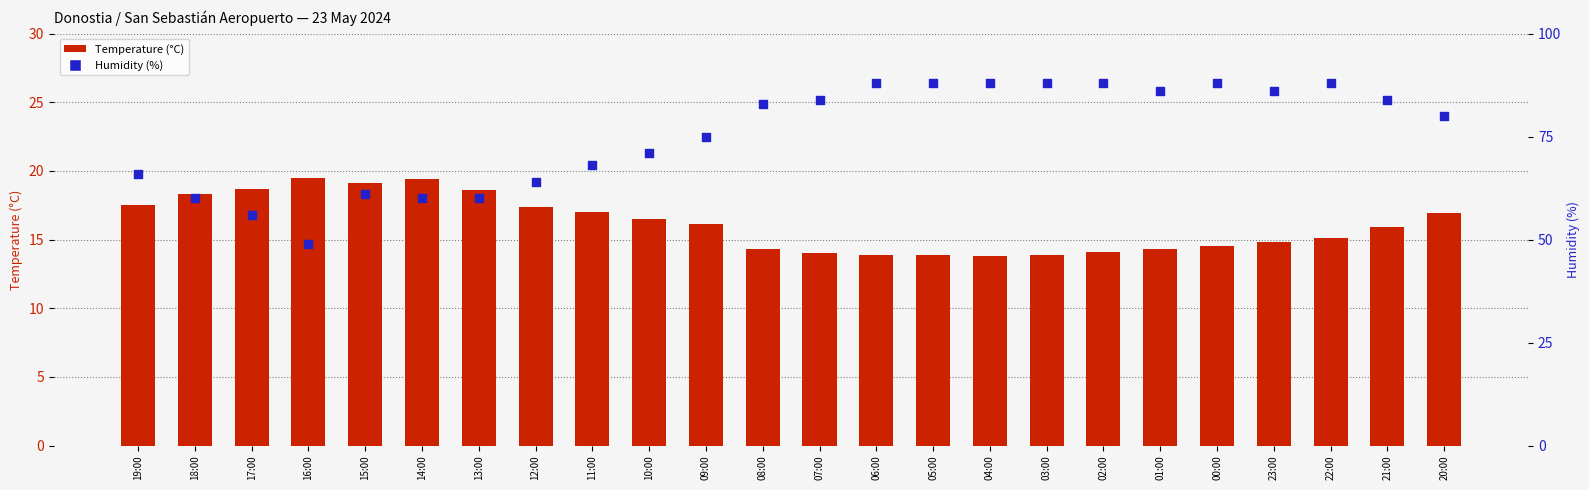

Which series contains the lowest Y value?

Temperature (°C)